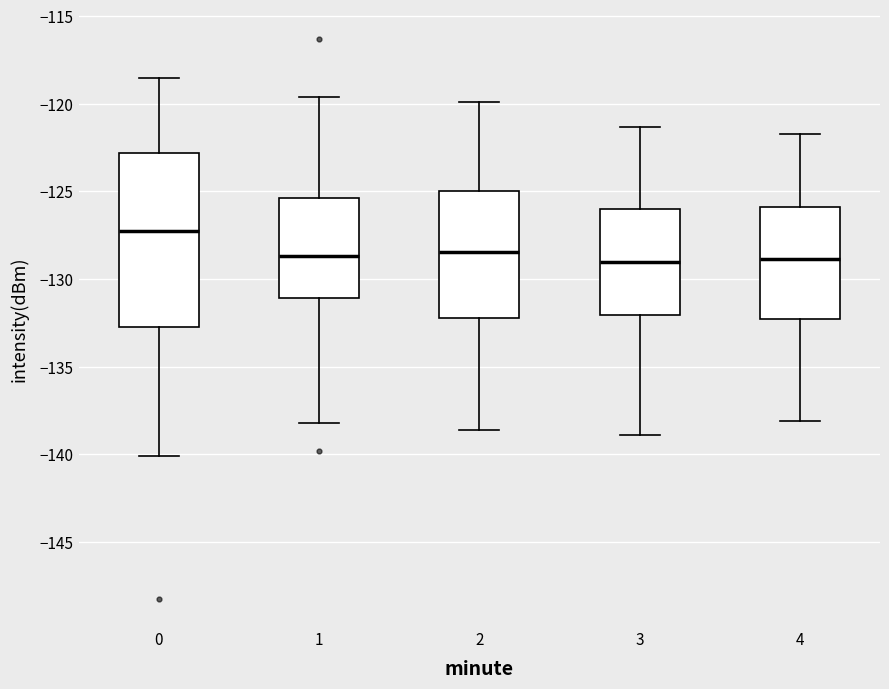

Where does the lower whisker of the box at x = 4 end on the y-axis? The values are not printed on the chart, so give them approximately, as read against the axis.

-138.0